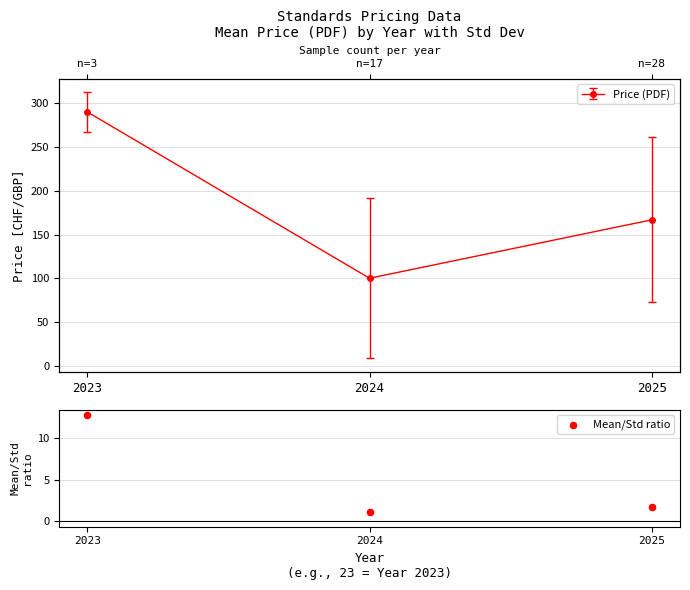

Which has a higher value, 2024 or 2023?

2023